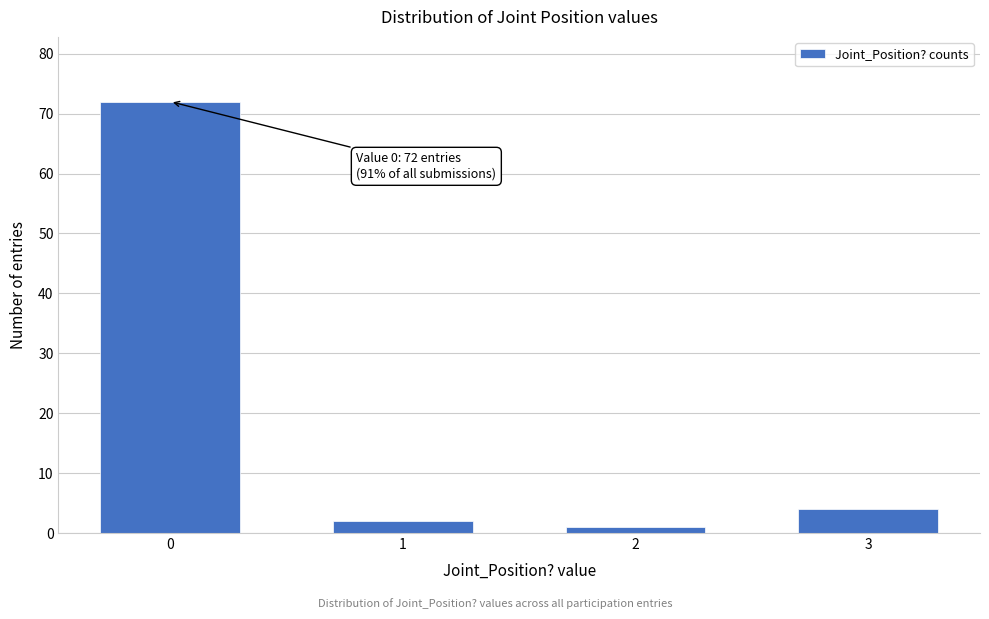

Reading right to left, list all the values displayed in this chart.

3=4	2=1	1=2	0=72